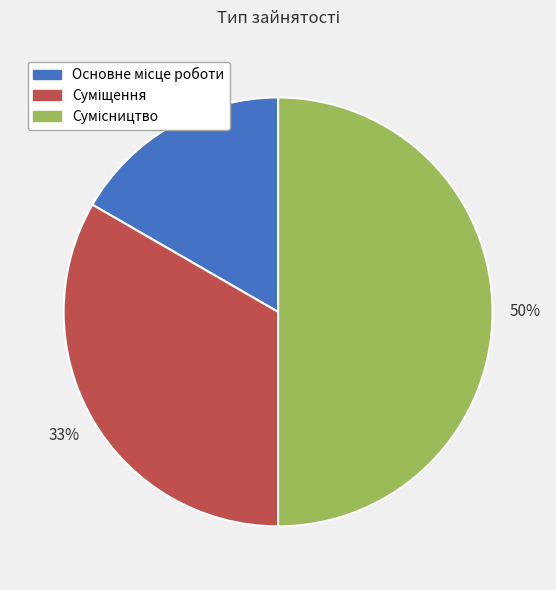

To the nearest percent, what is the difference between the largest and smallest slice percentages?

33%